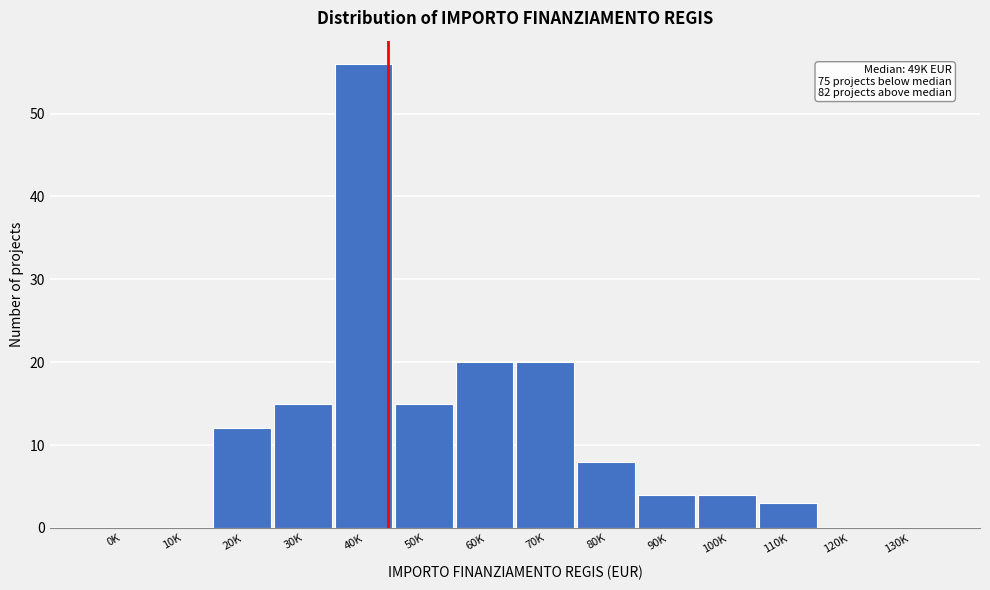

Reading left to right, what are all the values shown in this chart?

0K=0	10K=0	20K=12	30K=15	40K=56	50K=15	60K=20	70K=20	80K=8	90K=4	100K=4	110K=3	120K=0	130K=0